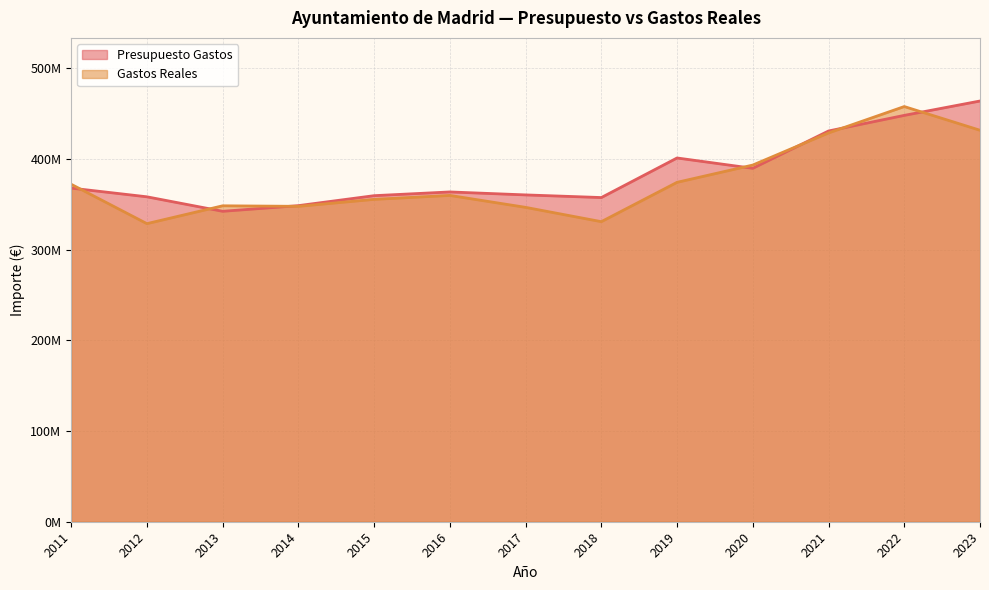

How many intersections are there between Gastos Reales and Presupuesto Gastos?

7